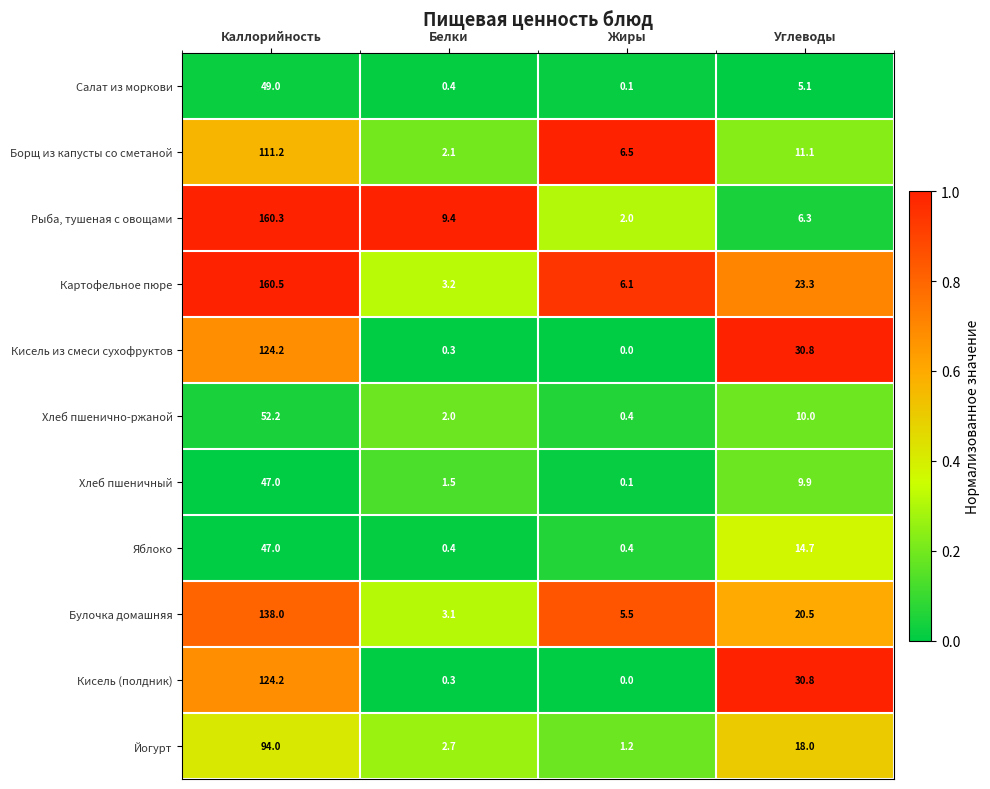

How many distinct data groups are displayed?

11